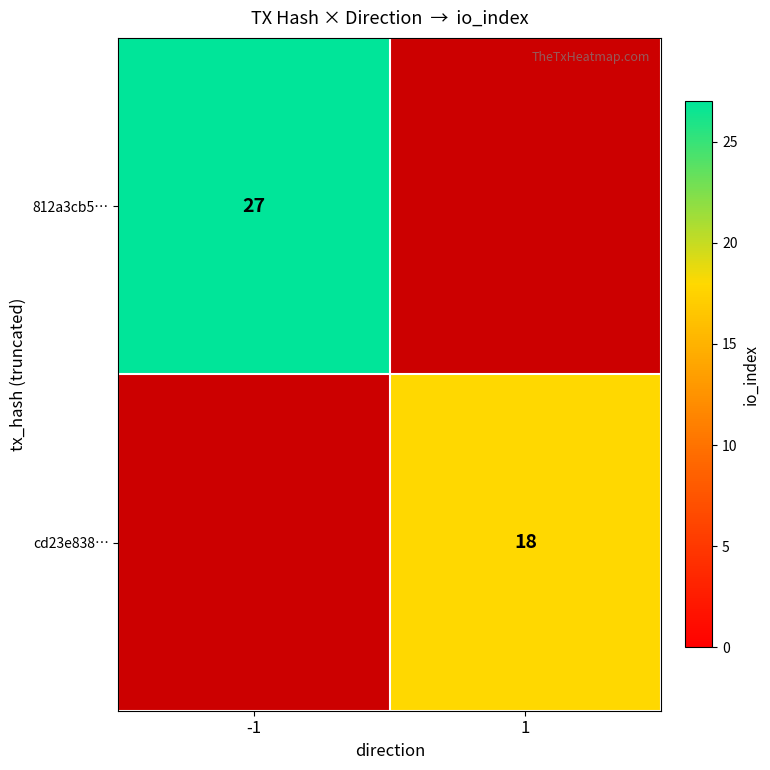

Rank the series by their average value, from highest to lowest.

812a3cb5…, cd23e838…